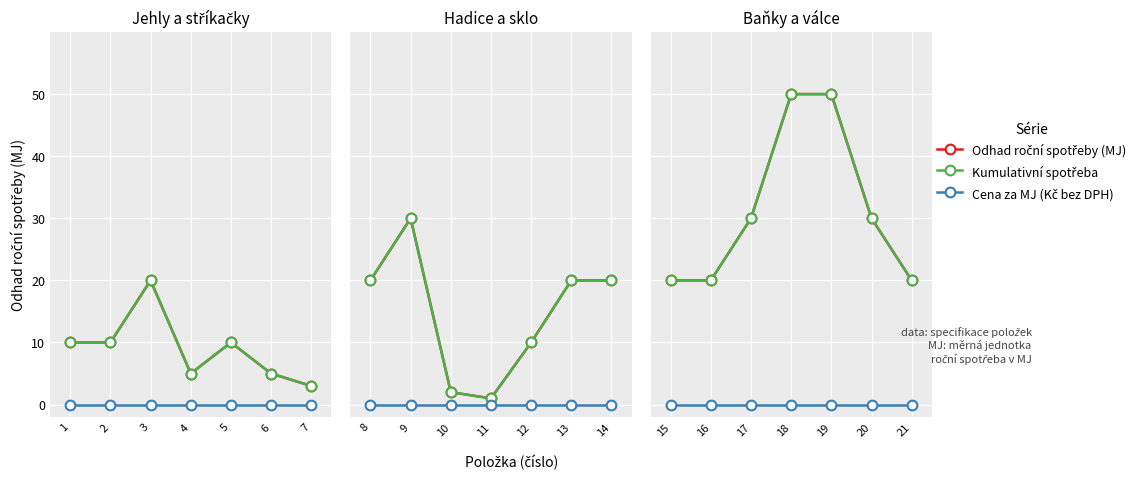

What is the maximum value shown in the chart?

50